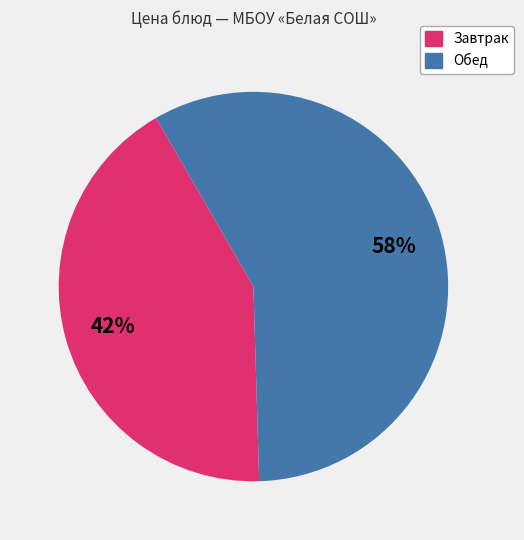

Does any single category account for the majority?

Yes